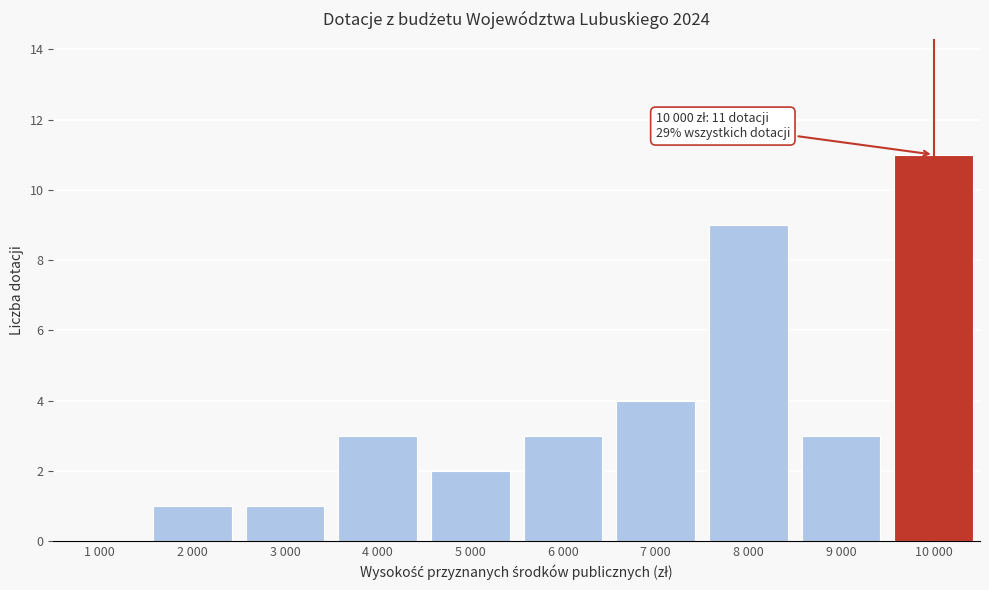

Reading left to right, list all the values displayed in this chart.

1 000=0	2 000=1	3 000=1	4 000=3	5 000=2	6 000=3	7 000=4	8 000=9	9 000=3	10 000=11